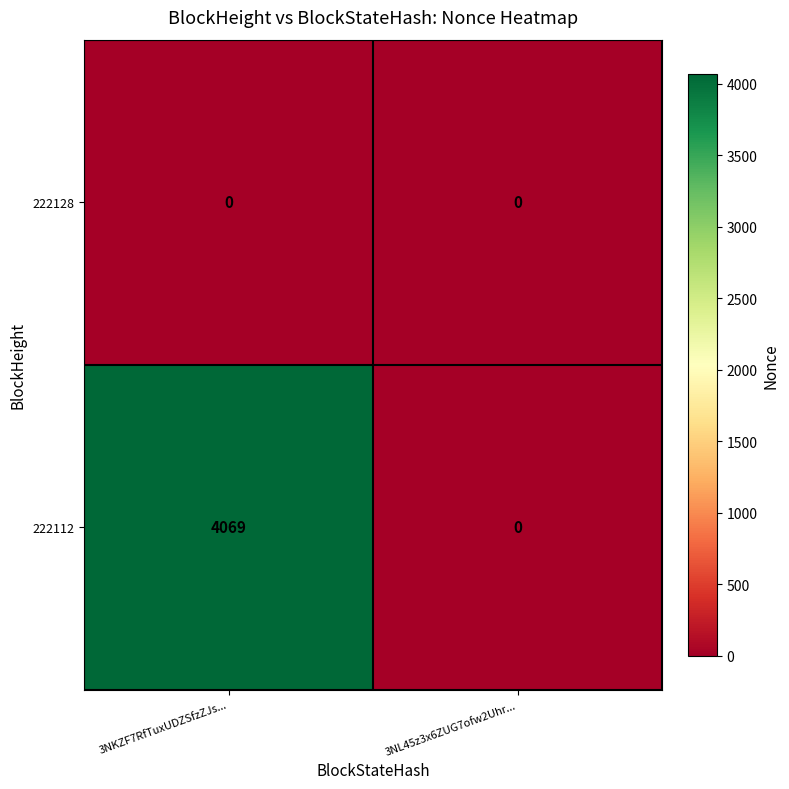

What is the maximum value for 222112?

4069